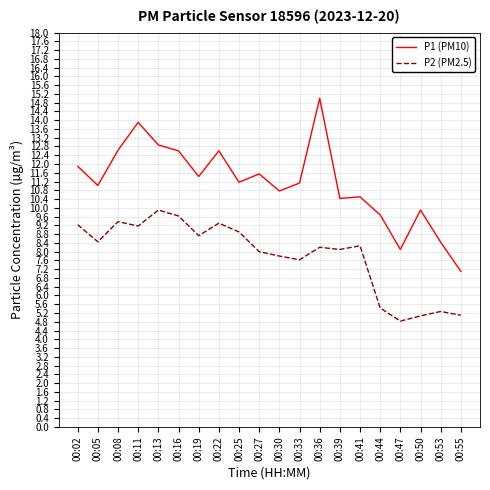

What is the minimum value shown in the chart?

4.8